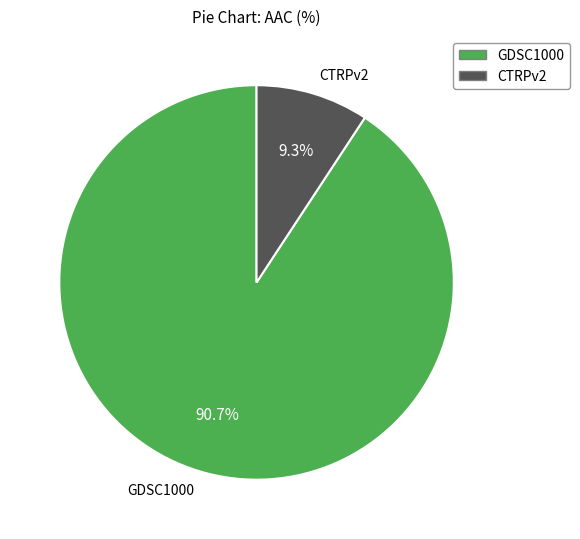

True or false: CTRPv2 accounts for 20% of the total.

False